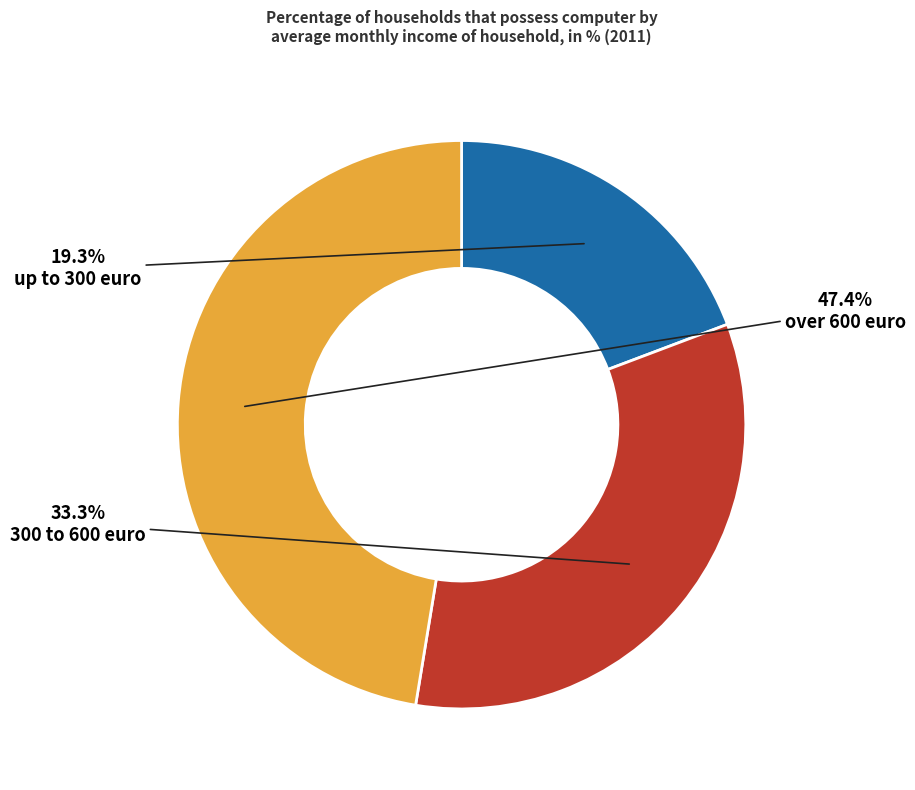

What is the largest slice in the pie chart?

over 600 euro